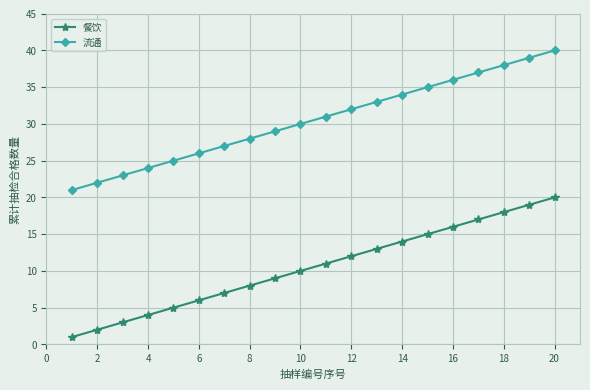

Which series has the largest total across all categories?

流通